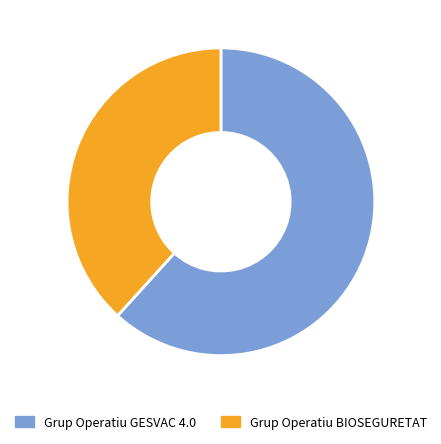

Count the number of slices in the pie.

2